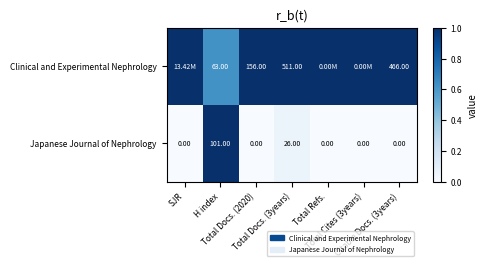

How many data points does each series have?

7